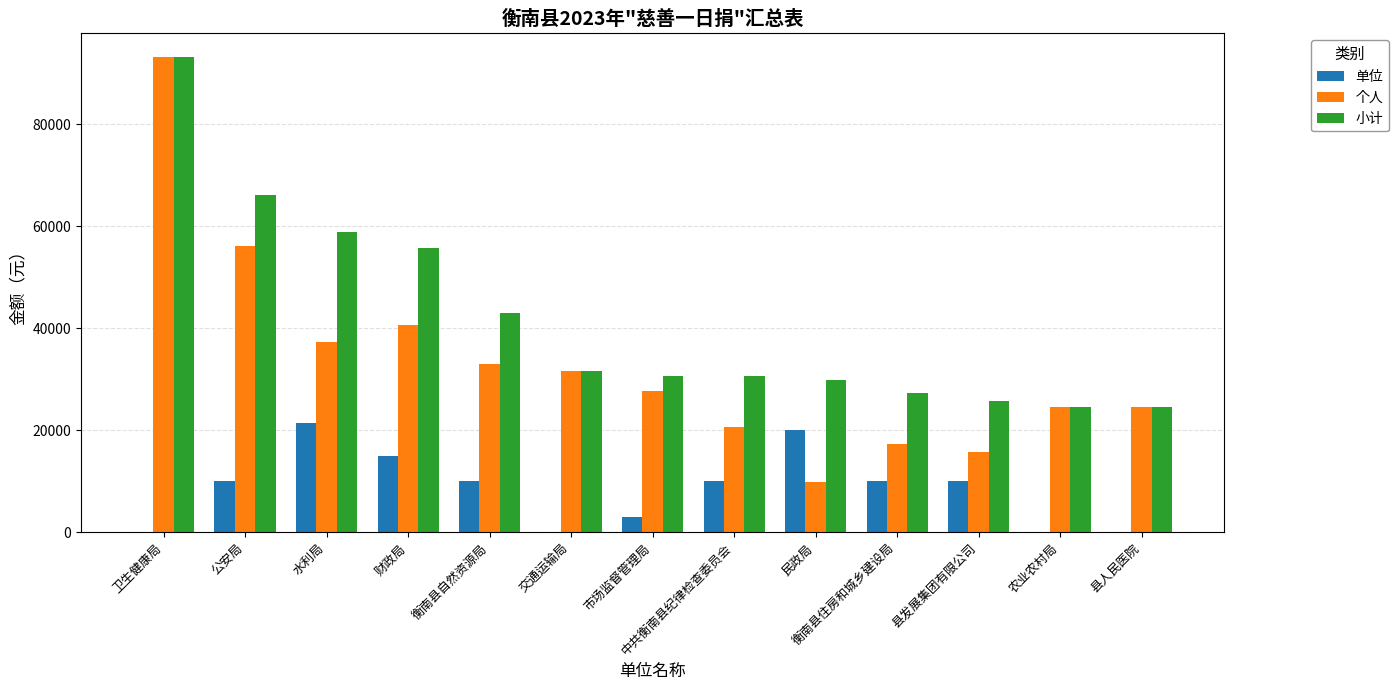

Between 民政局 and 县人民医院, which series saw the biggest shift?

单位